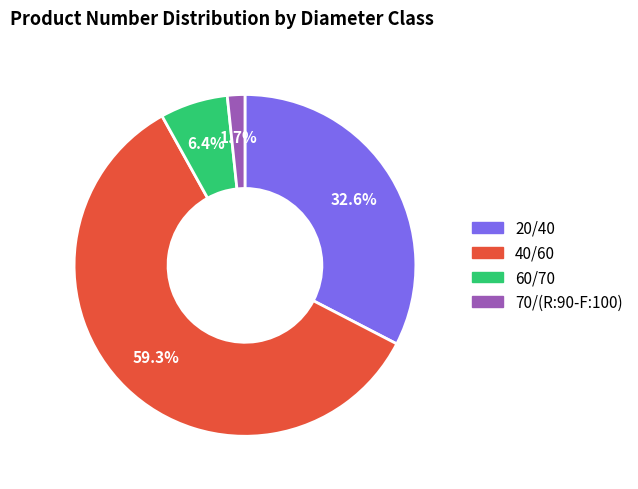

Rank the categories by value from highest to lowest.

40/60, 20/40, 60/70, 70/(R:90-F:100)